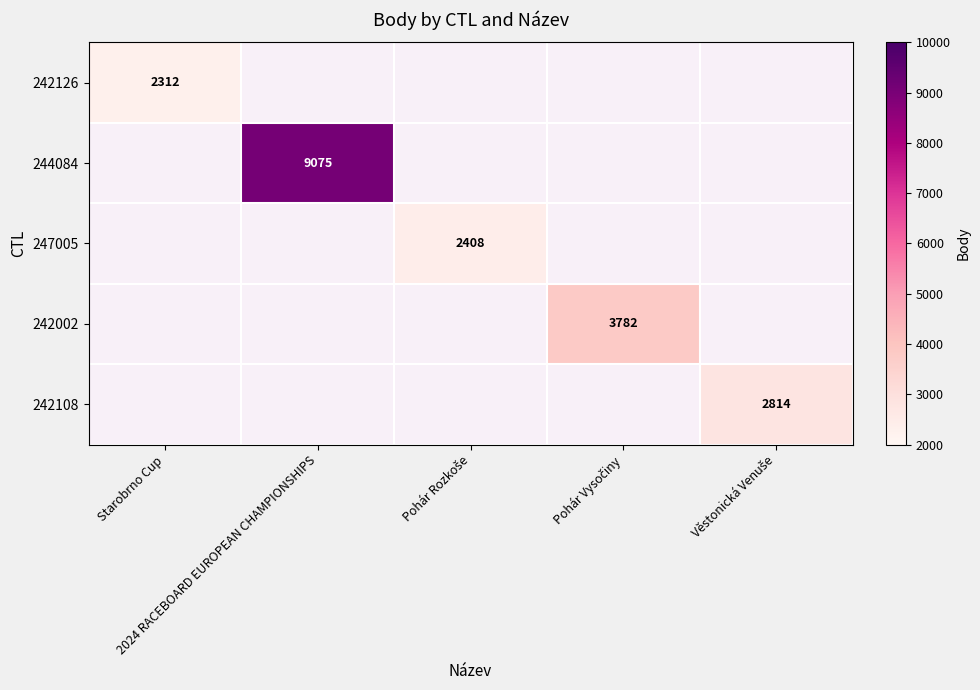

How many values in 247005 are above zero?

1